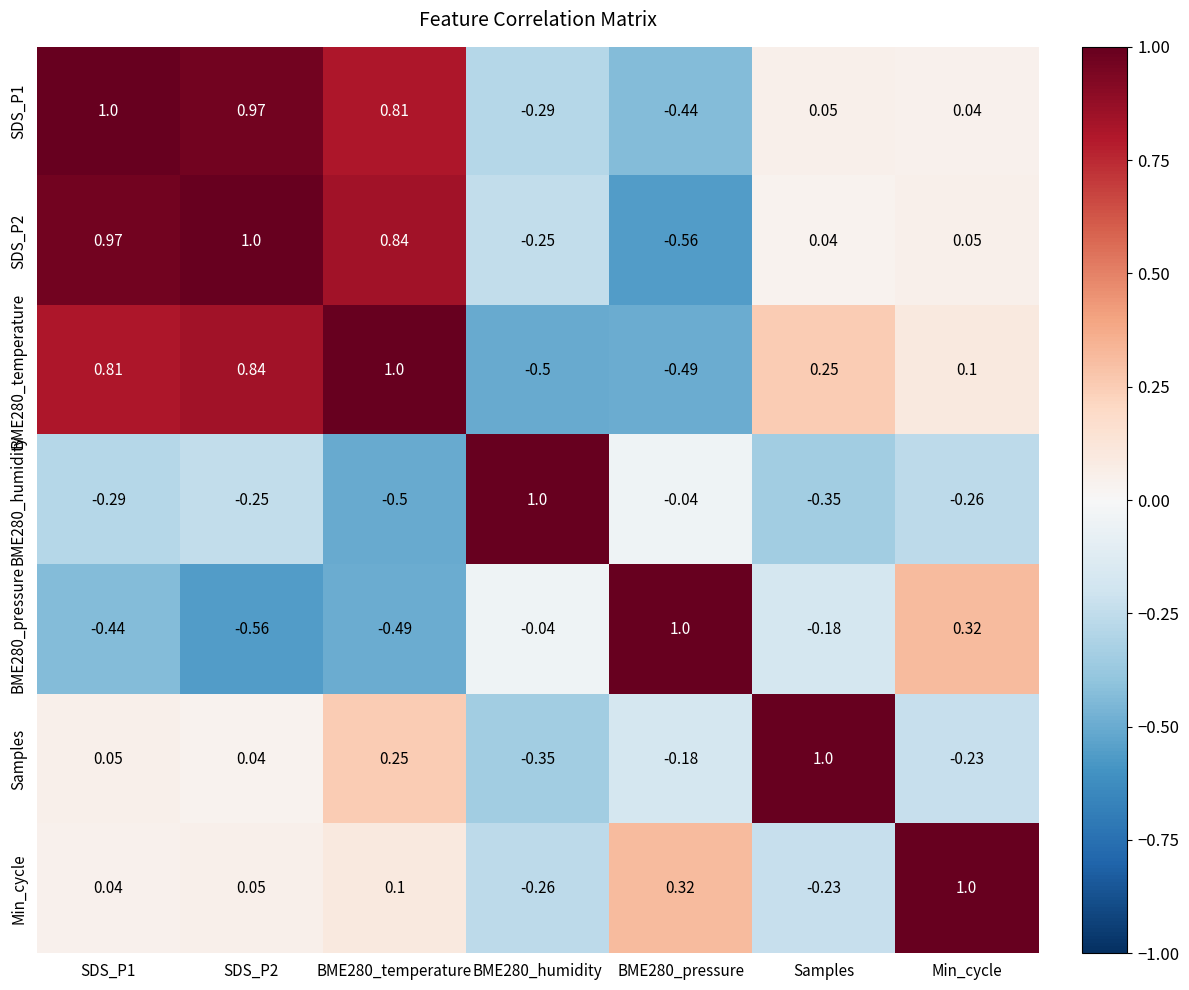

At which label is SDS_P1 closest to 0?

Min_cycle